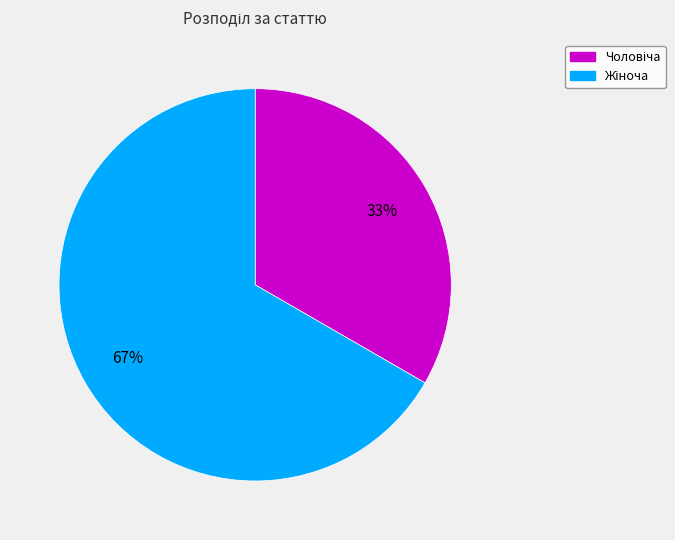

To the nearest percent, what is the average slice percentage?

50%